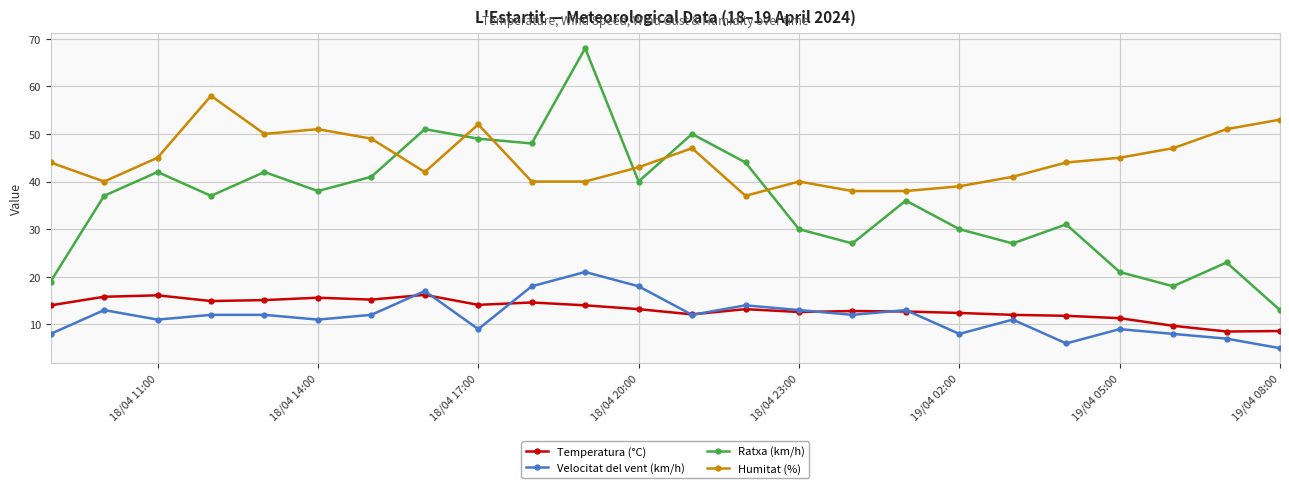

True or false: Velocitat del vent (km/h) has a value of 29.2 at 14.

False